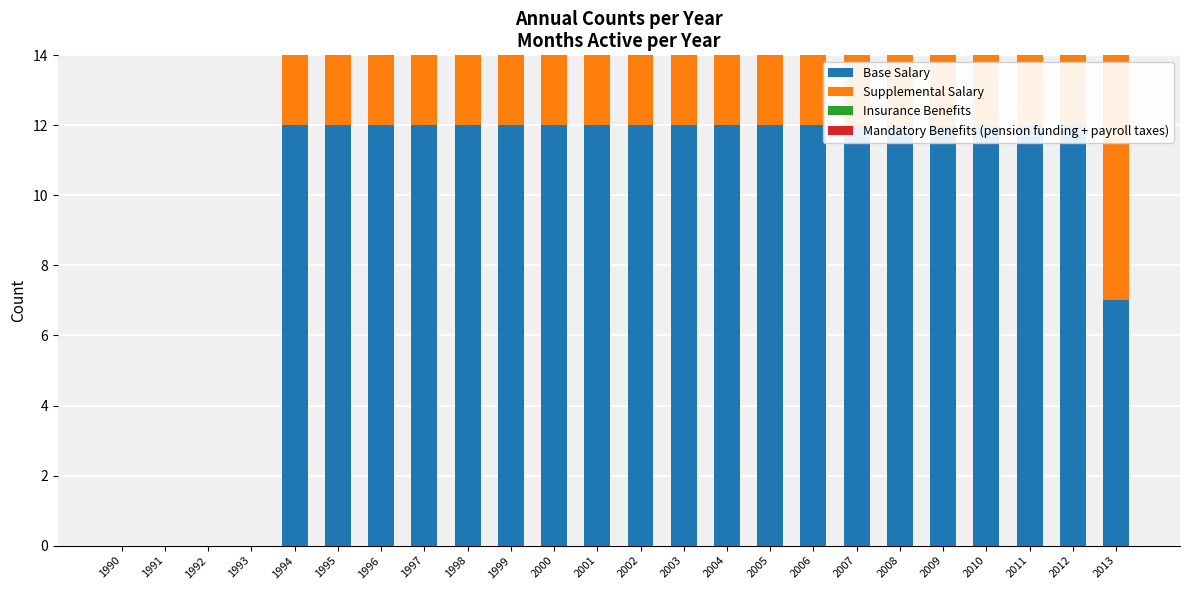

Which series changed the most between 1991 and 1996?

Base Salary